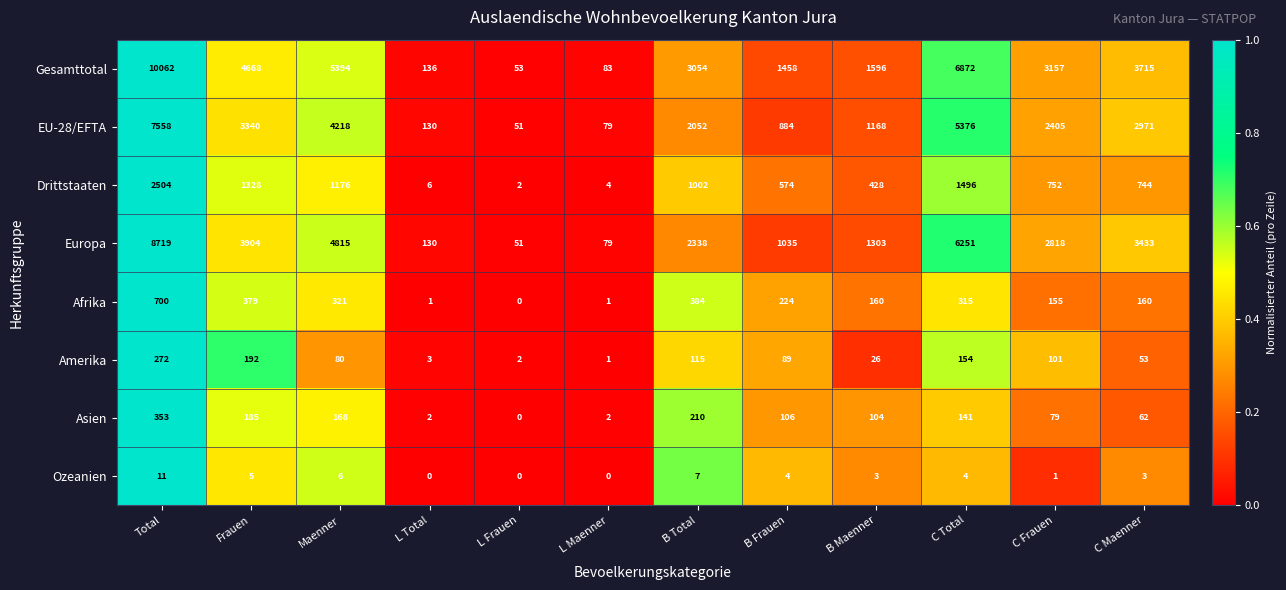

At which label does Amerika first exceed 89?

Total